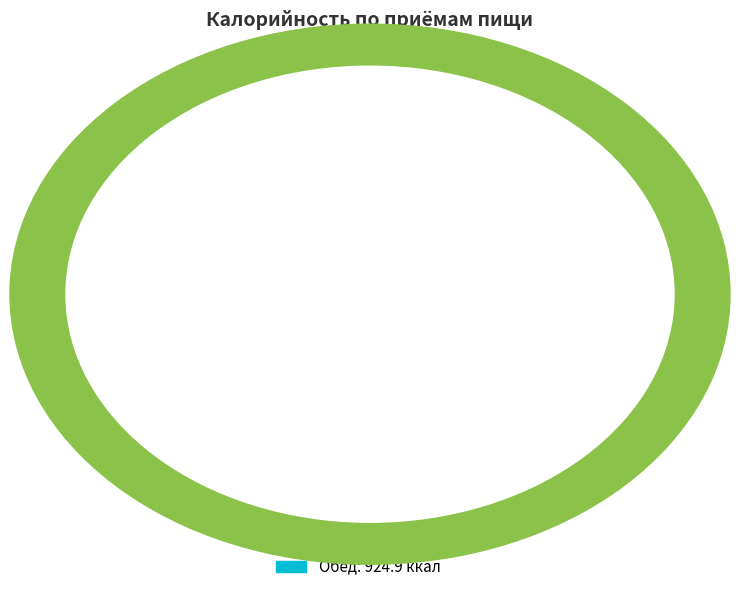

Is it true that Обед is 66% of the pie?

True